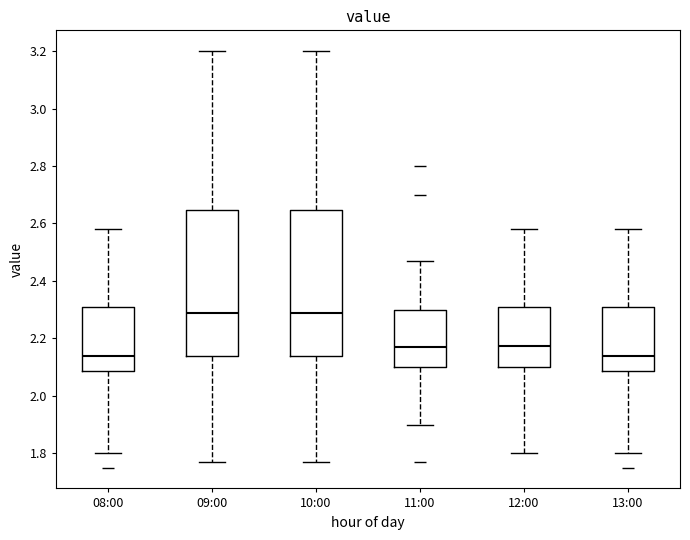

Where does the upper whisker of the box for 09:00 end on the y-axis? The values are not printed on the chart, so give them approximately, as read against the axis.

3.20